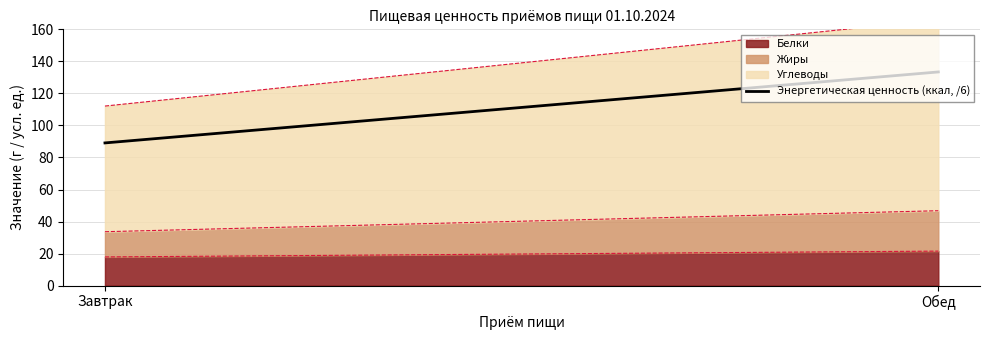

The chart shows a value of 133.4 at Обед. True or false?

True